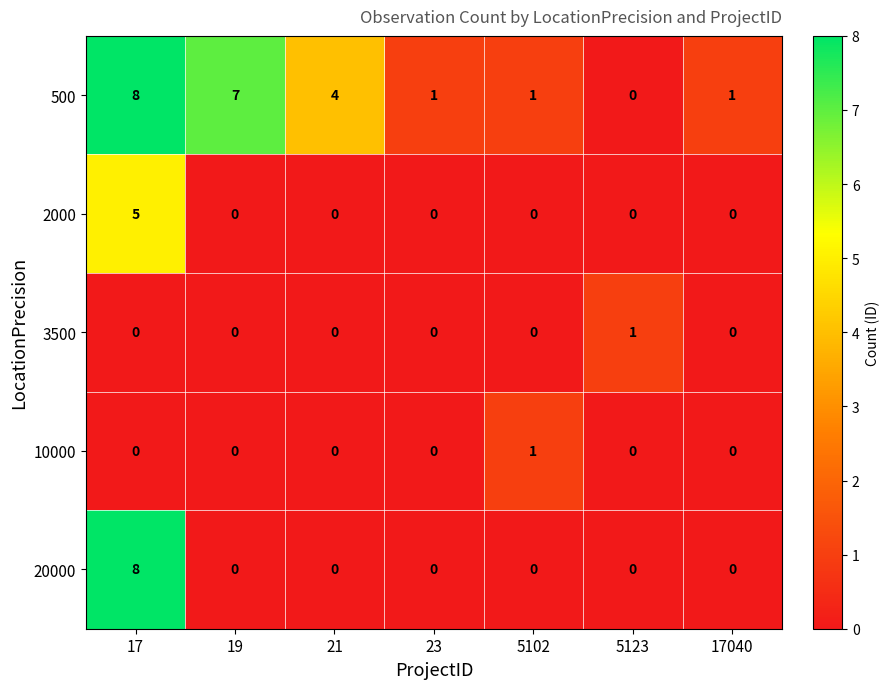

Count the 10000 values in the range 0 to 1.

7